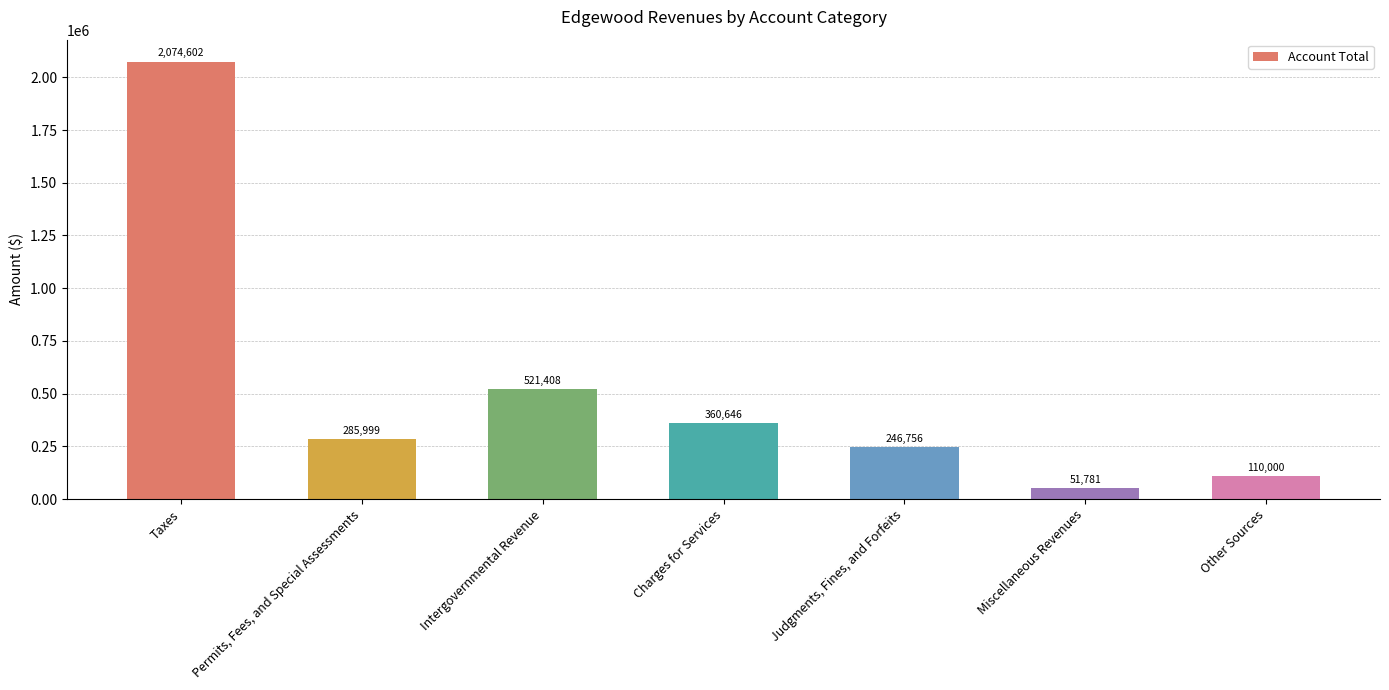

Between Miscellaneous Revenues and Other Sources, which is larger?

Other Sources